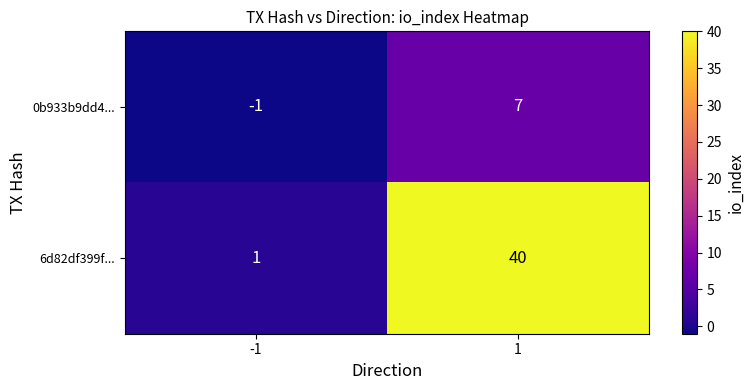

Which series has the largest range (max minus min)?

6d82df399f...